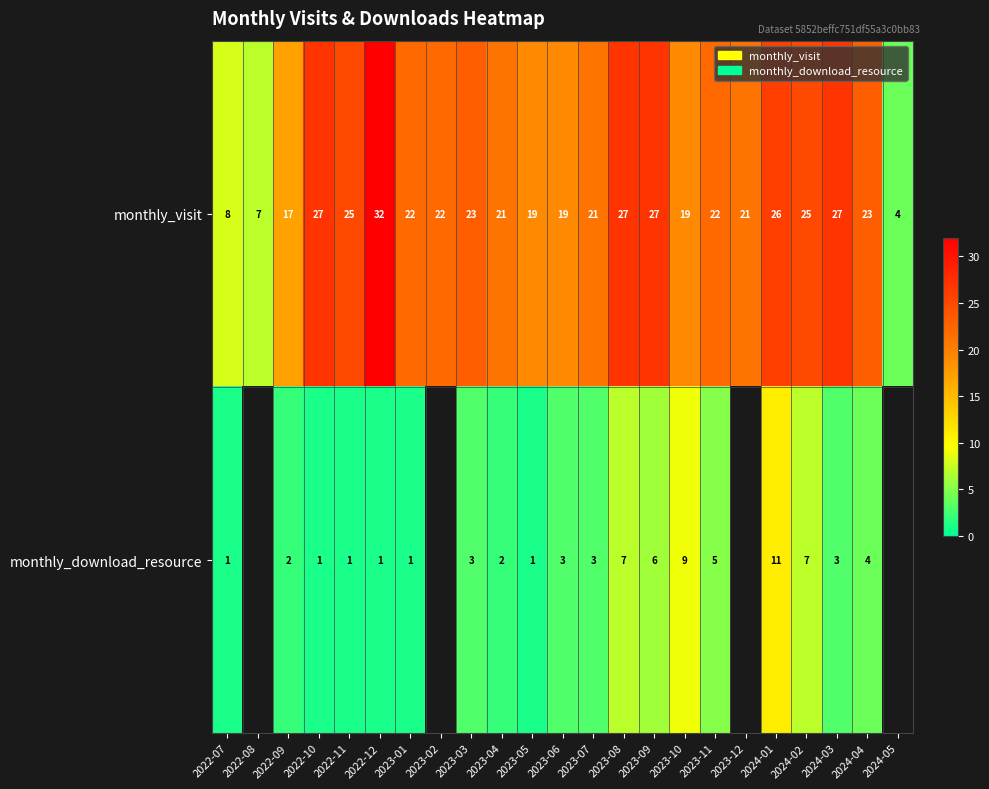

Rank the series at 2023-05 from lowest to highest value.

monthly_download_resource, monthly_visit